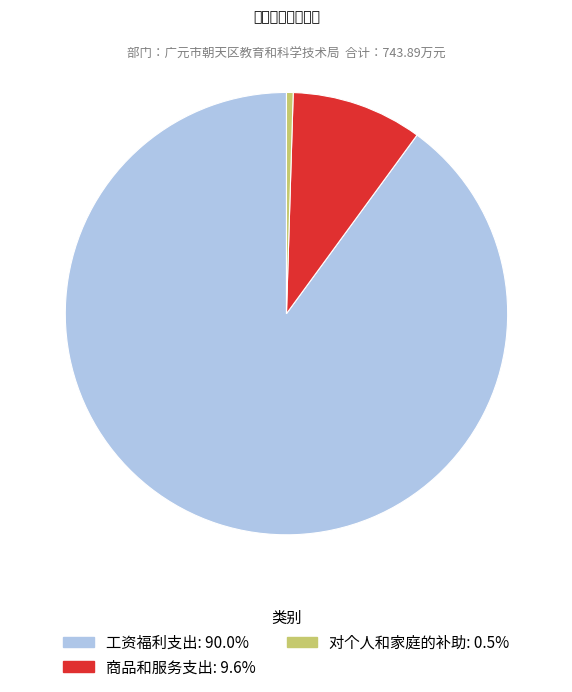

Is it true that 对个人和家庭的补助 is 0% of the pie?

True